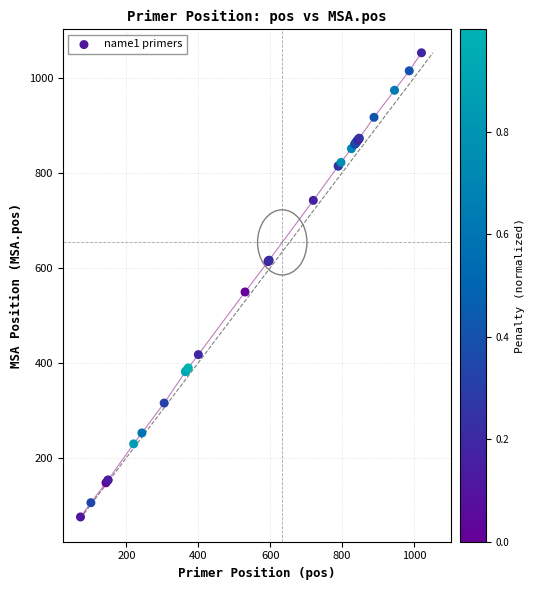

What Y value in the scatter plot is closest to 564?

549